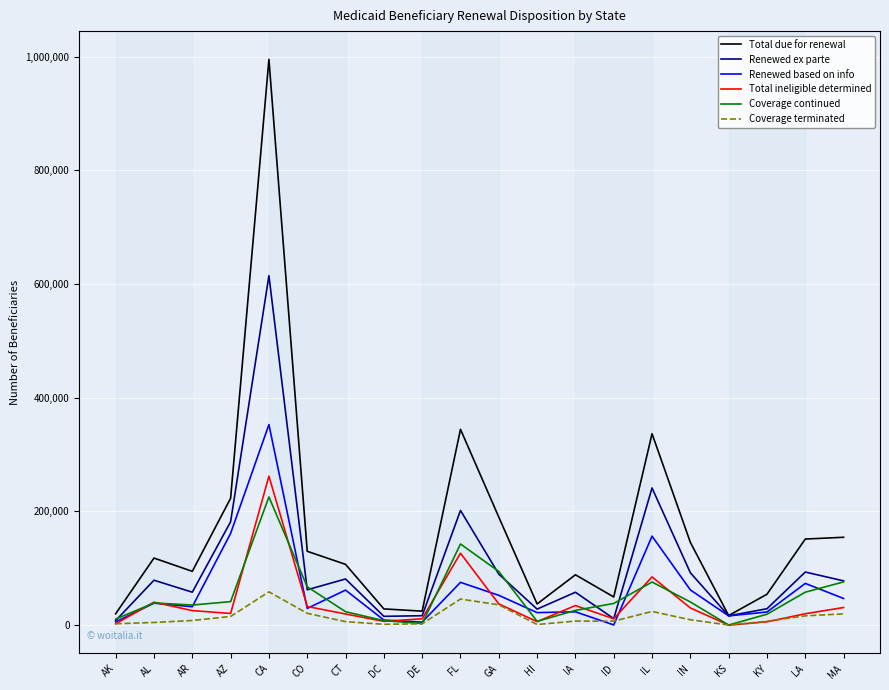

What is the spread (max minus min) of values at AK?

17718